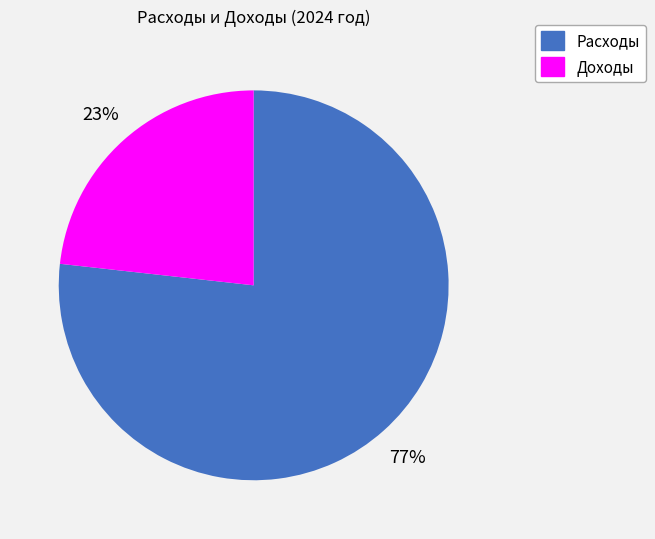

Count the number of slices in the pie.

2